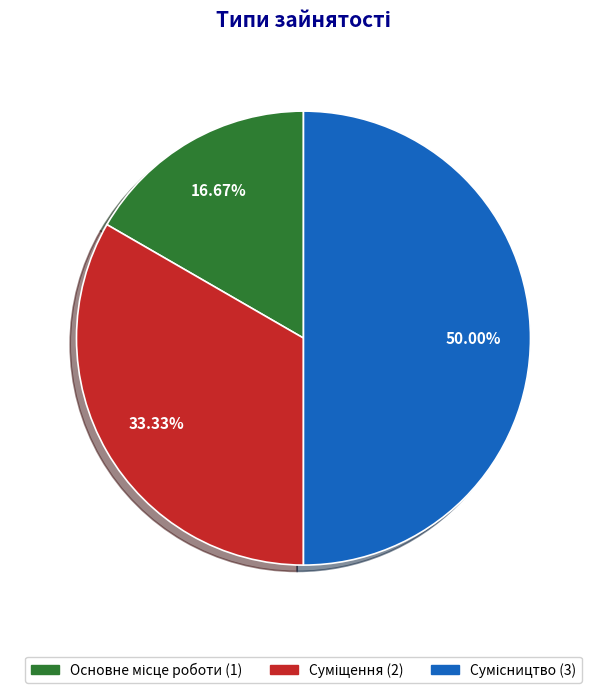

How many segments does this pie chart have?

3